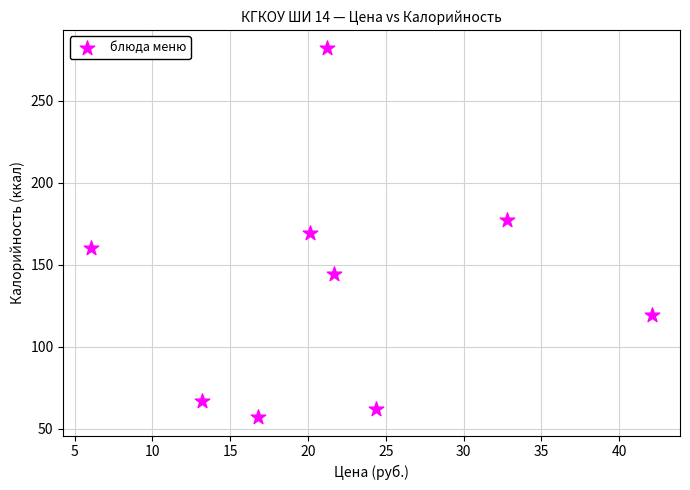

What is the range of Y values (max minus min)?

225